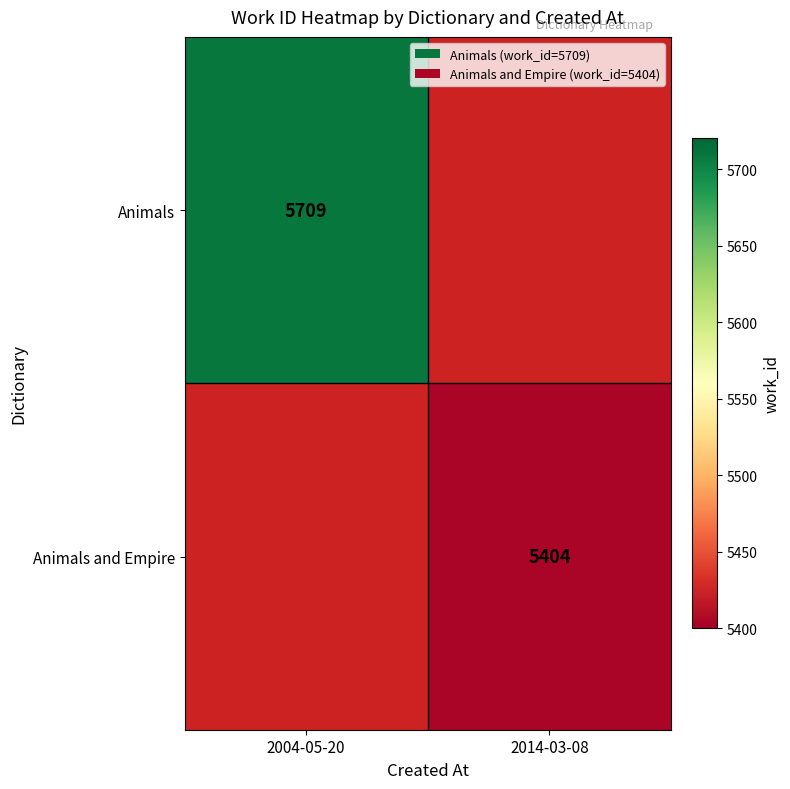

How many series are shown in this chart?

2